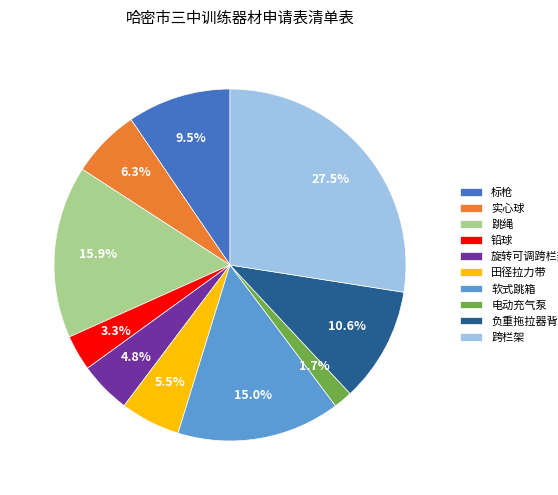

Rank the categories by value from highest to lowest.

跨栏架, 跳绳, 软式跳箱, 负重拖拉器背带款, 标枪, 实心球, 田径拉力带, 旋转可调跨栏架, 铅球, 电动充气泵